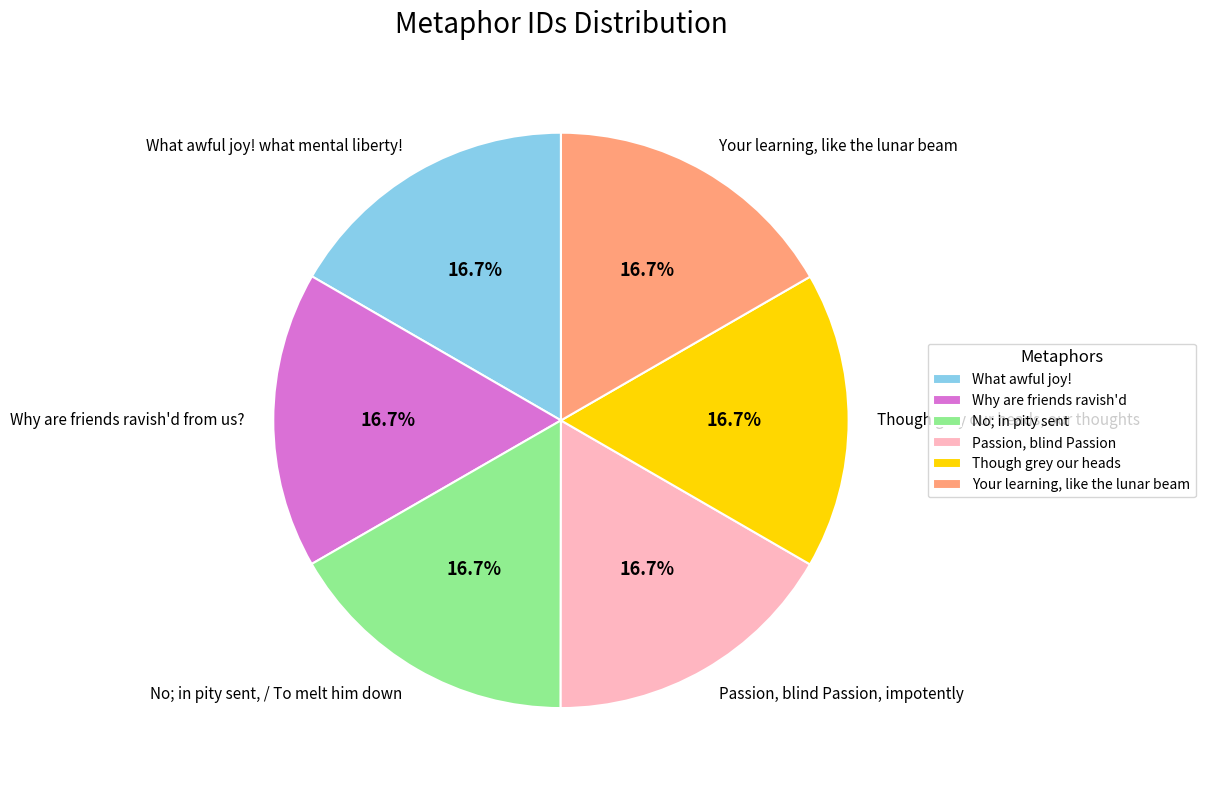

Is Why are friends ravish'd from us? the majority of the pie?

No